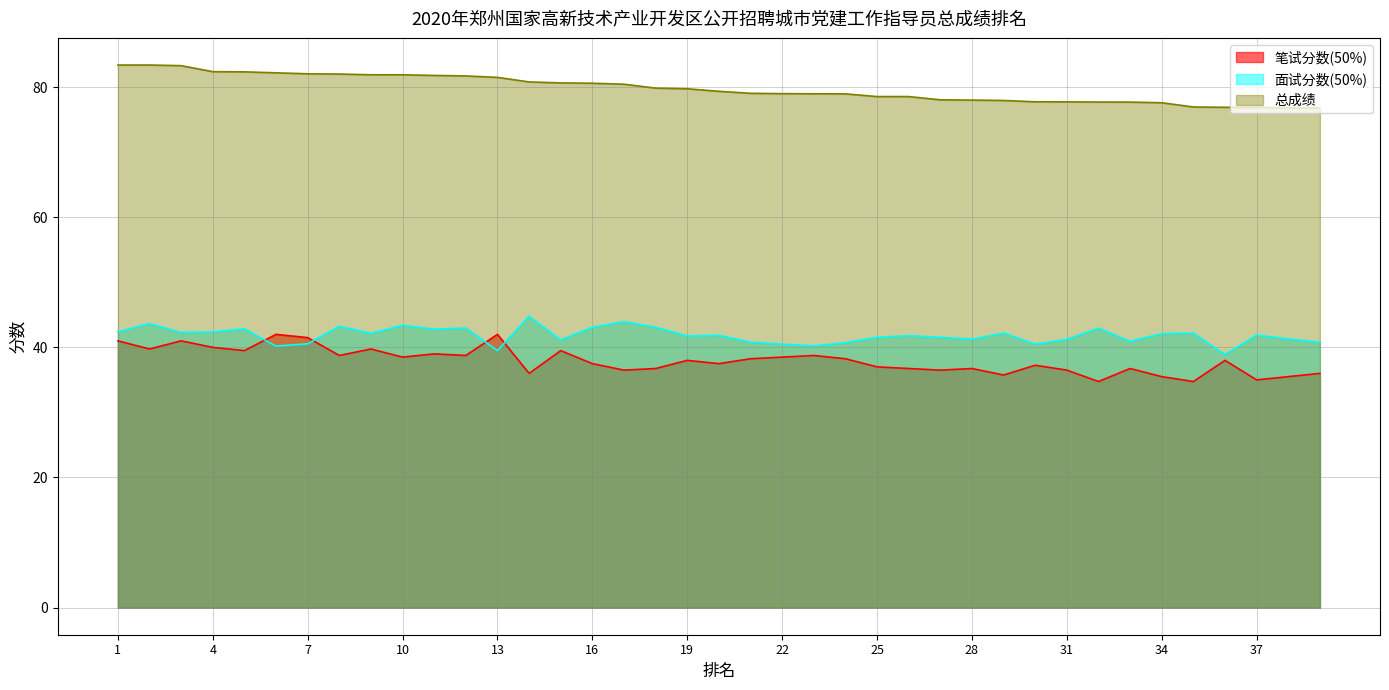

At which category does 笔试分数(50%) reach its first local valley?

2